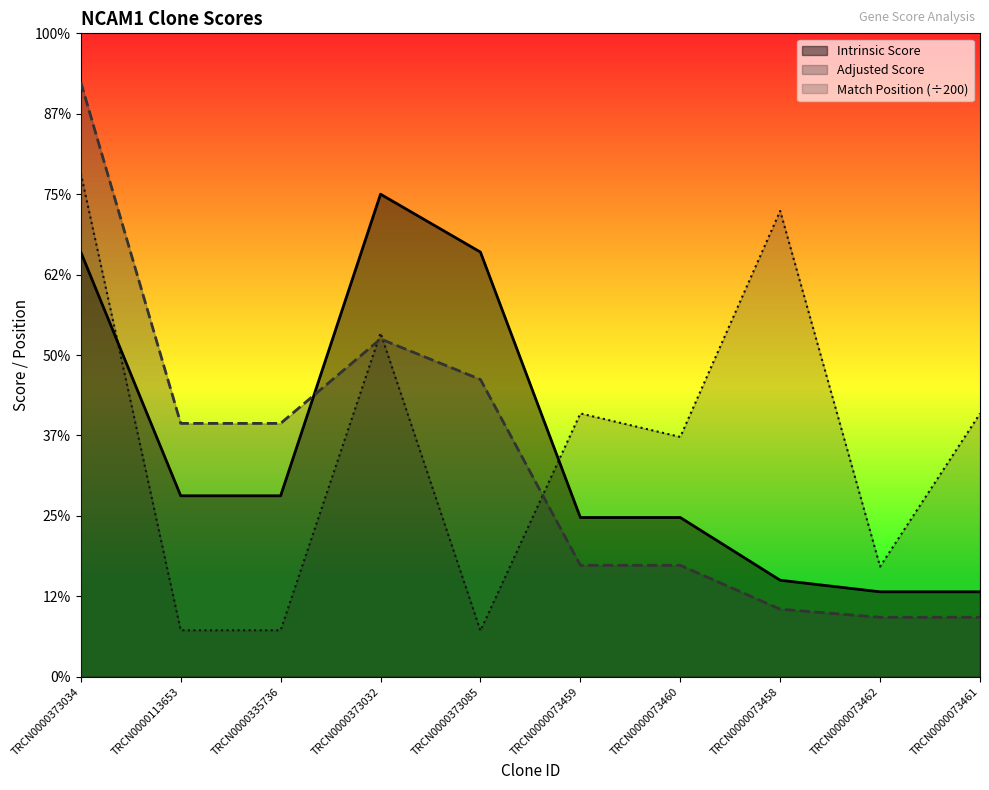

Between which two adjacent categories do Intrinsic Score and Adjusted Score first intersect?

TRCN0000335736 and TRCN0000373032